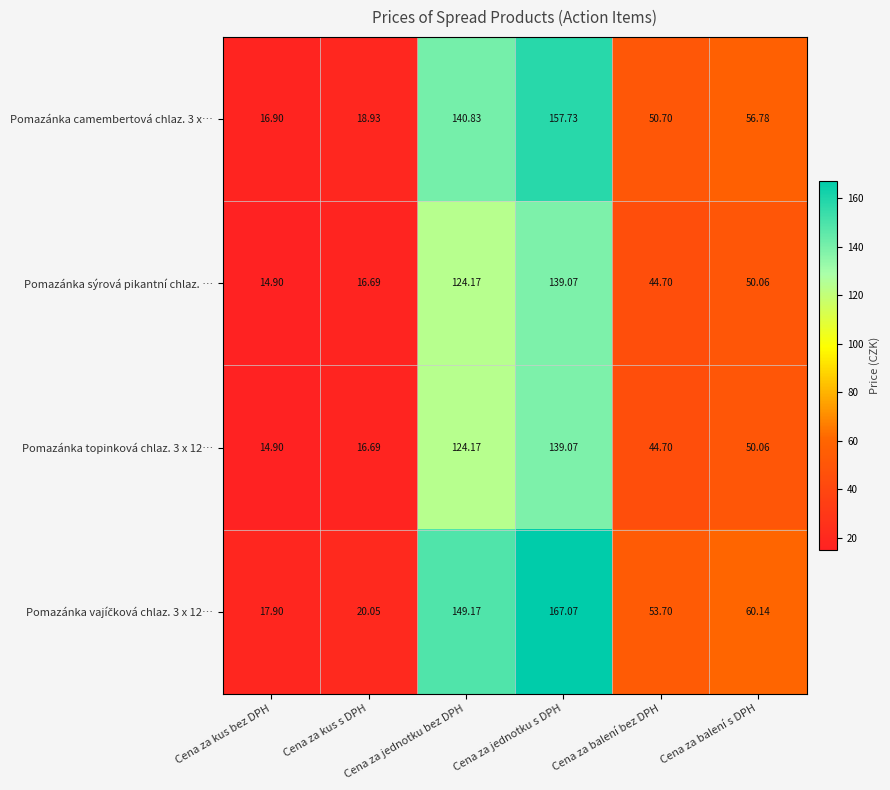

At which label is Pomazánka camembertová chlaz. 3 x… closest to 87?

Cena za balení s DPH